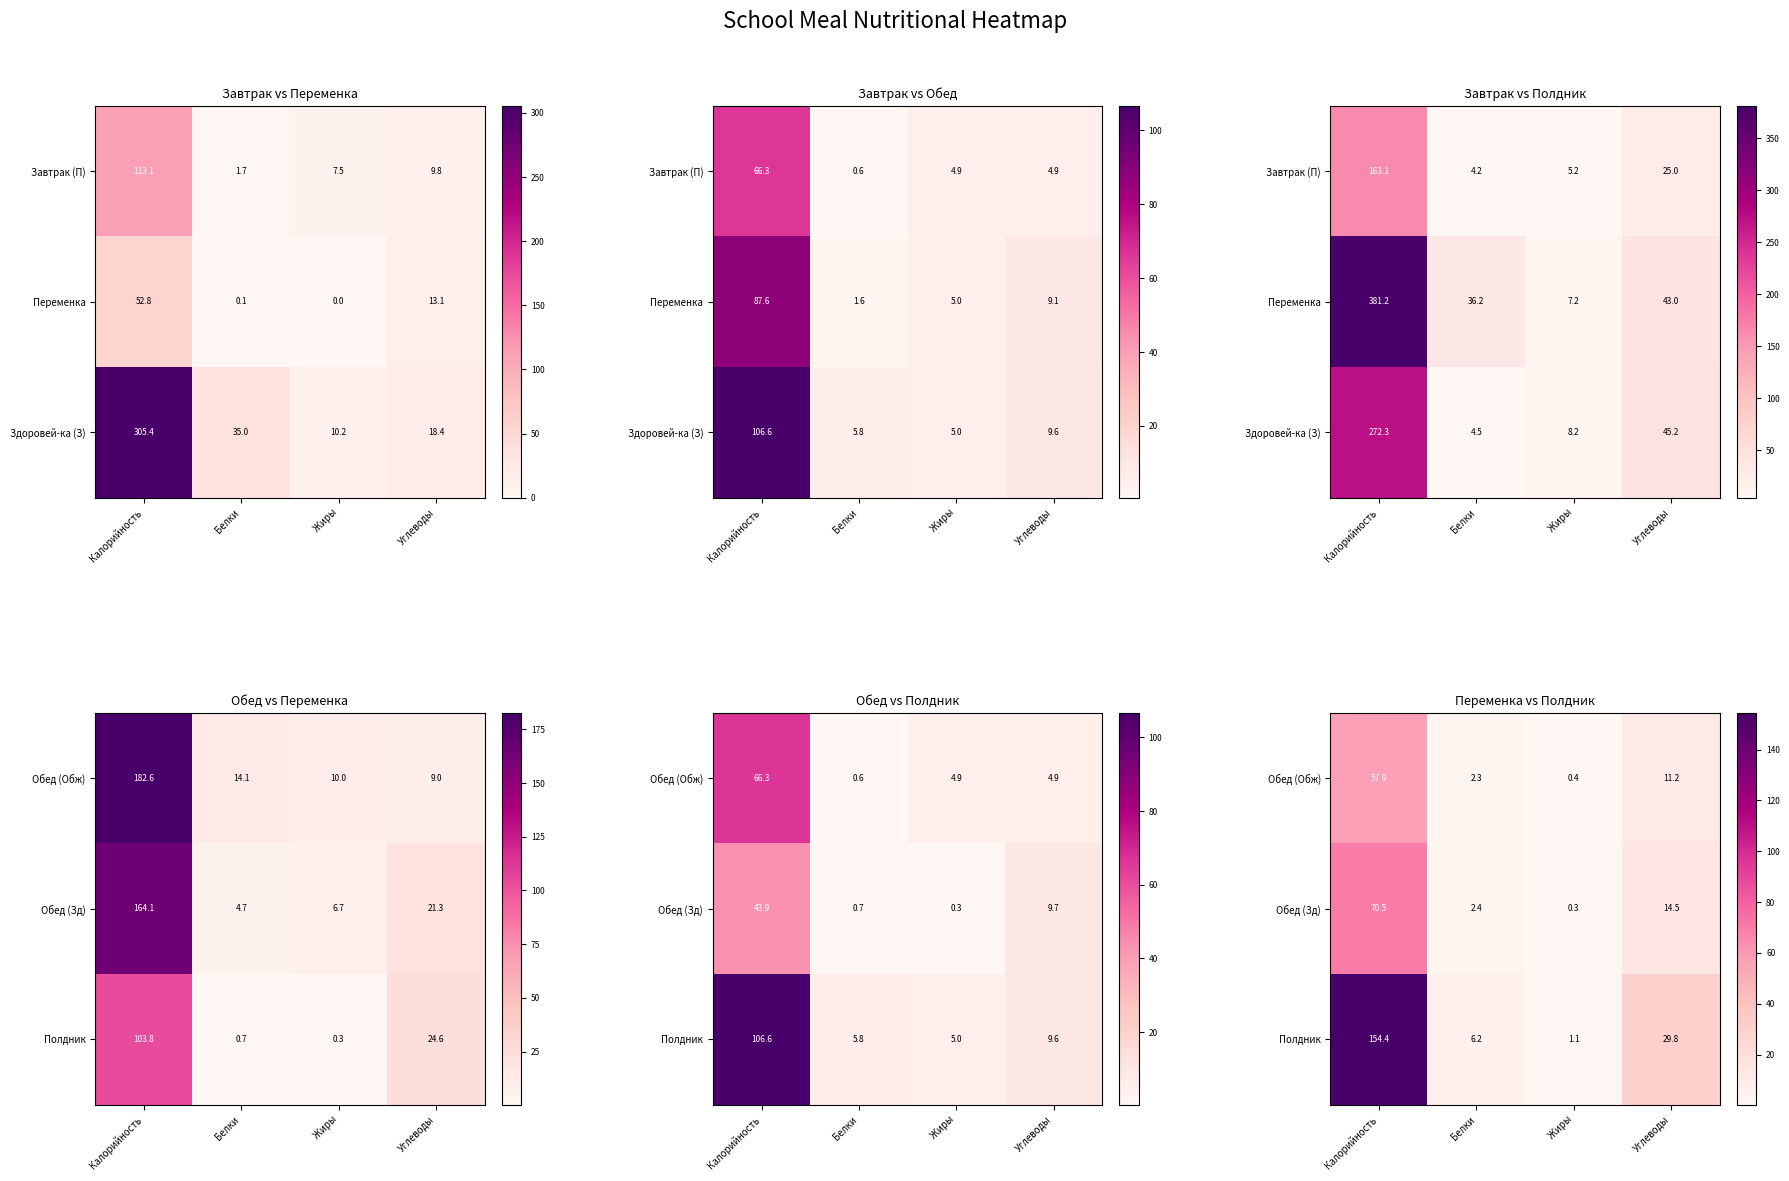

The value of Обед (Обж) at Калорийность is 96.0. True or false?

False